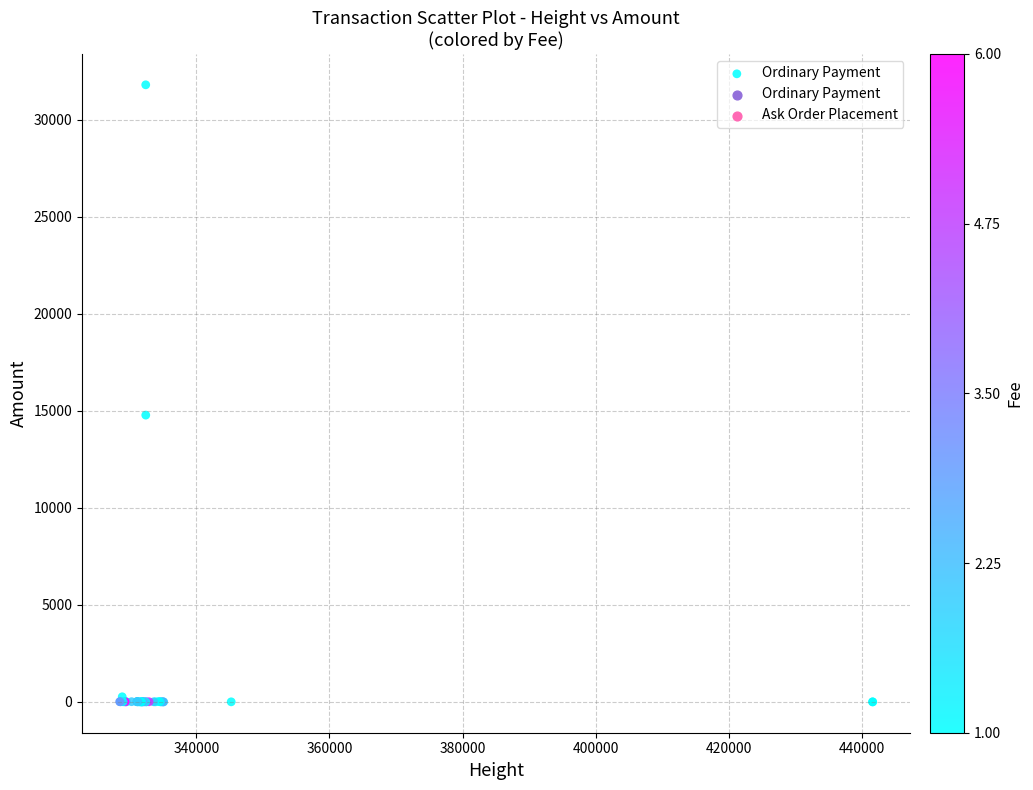

What Y value in the scatter plot is closest to 15900?

14778.0